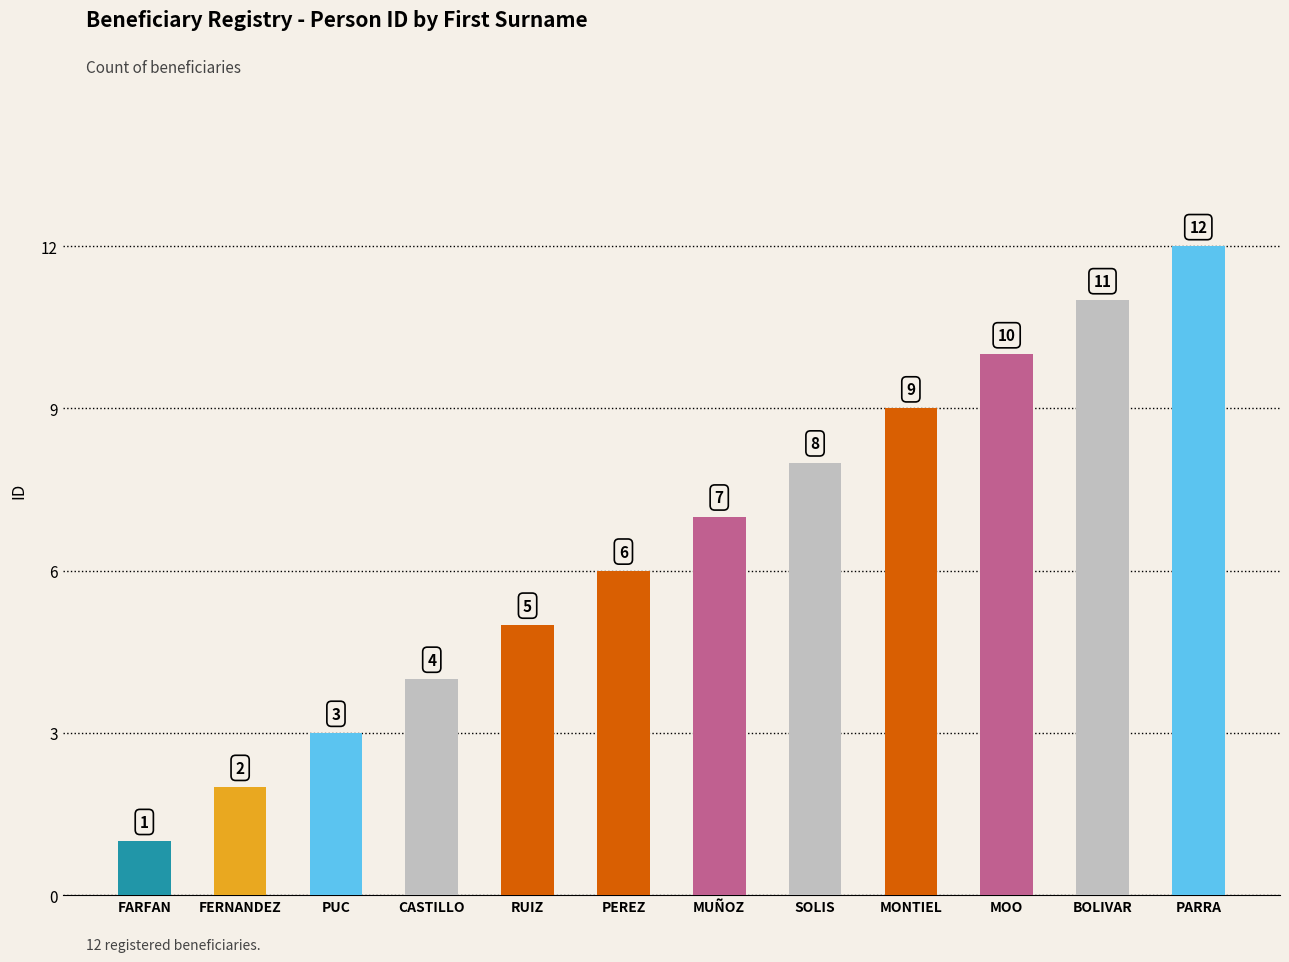

Which label corresponds to the largest value in the chart?

PARRA